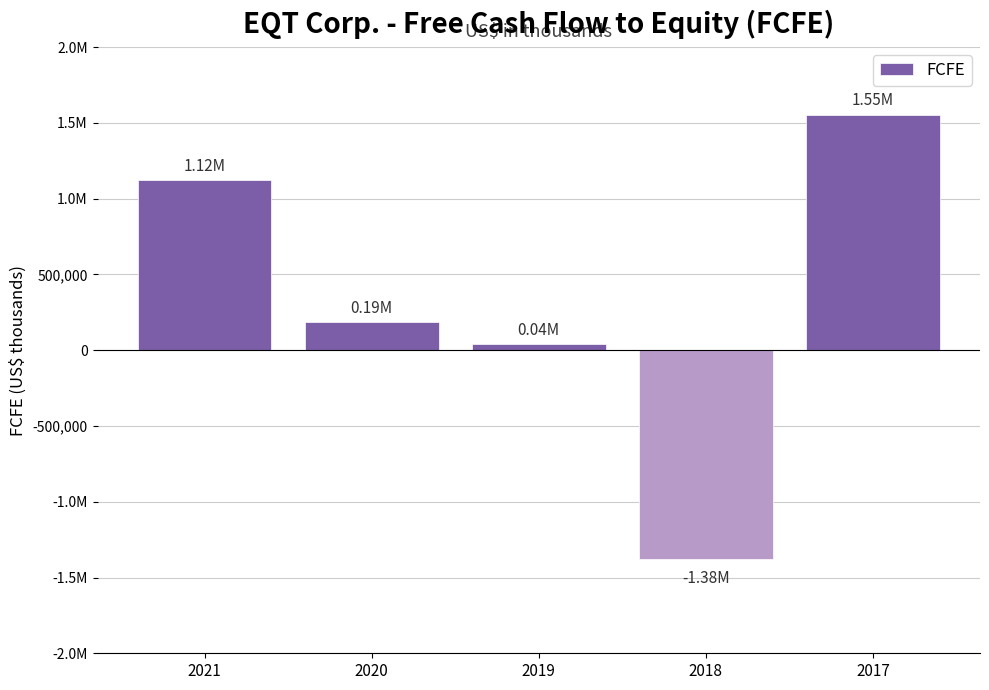

Does the chart contain any negative values?

Yes